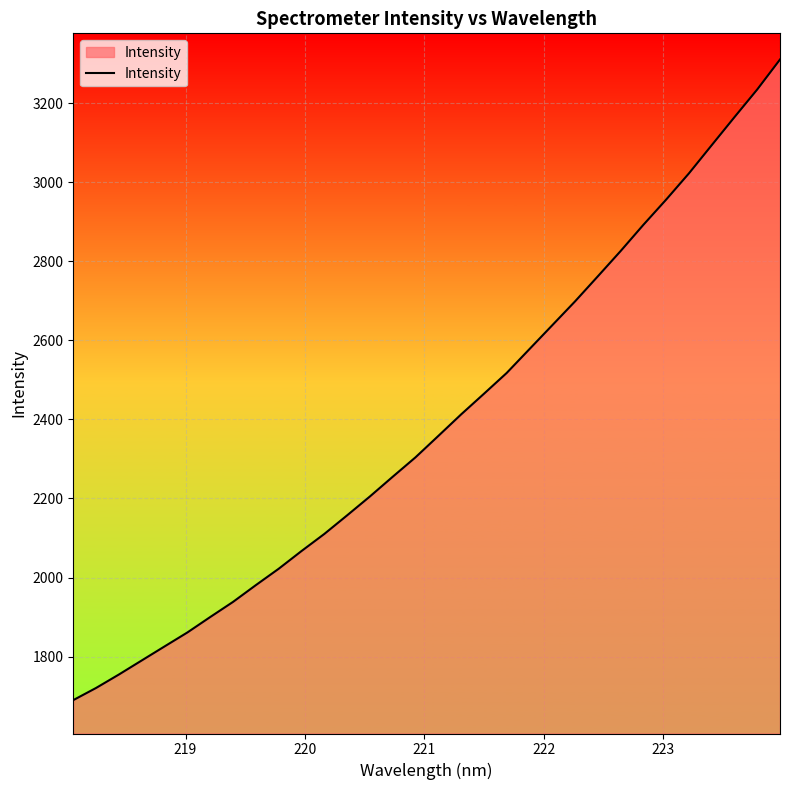

What is the difference between the maximum and minimum values?

1621.1